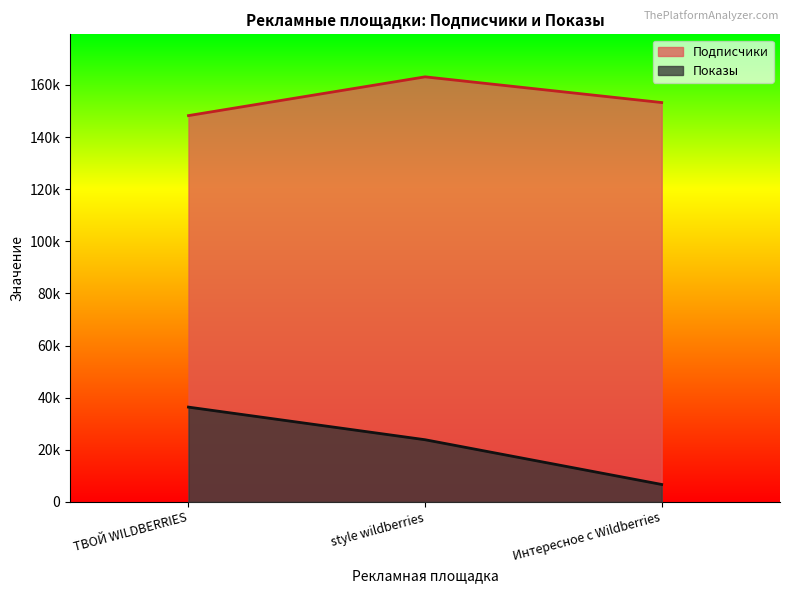

The Показы series shows 23852 at style wildberries. True or false?

True